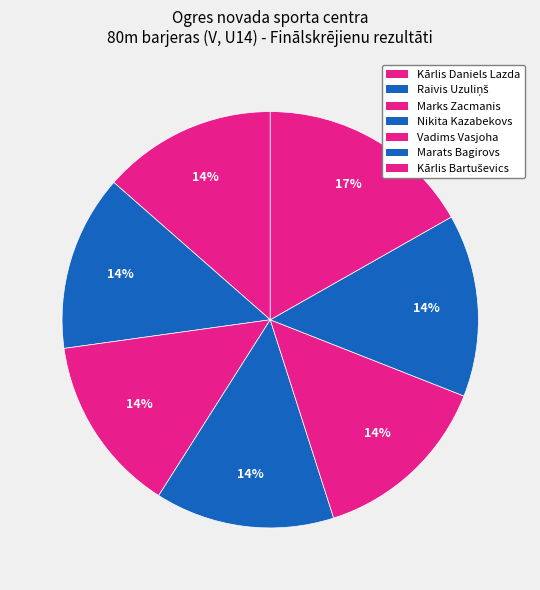

How many slices are in this pie chart?

7